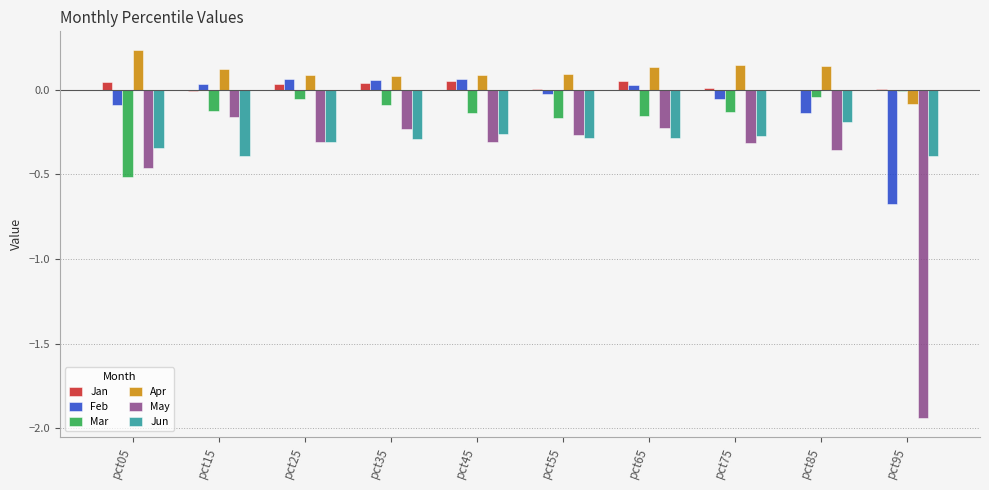

What is the sum of all Mar values?

-1.4